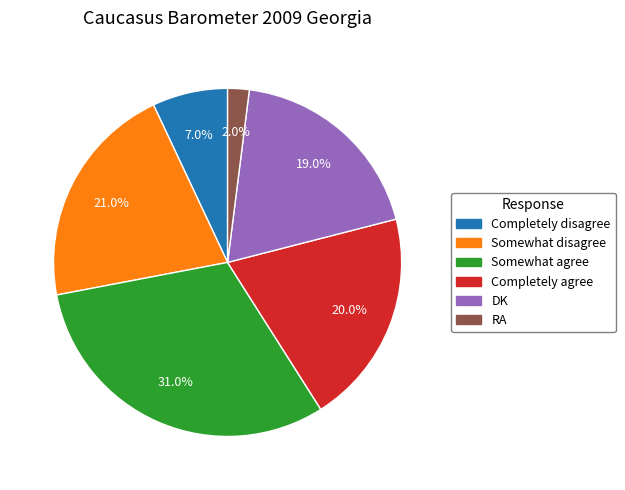

True or false: Completely disagree accounts for 1% of the total.

False